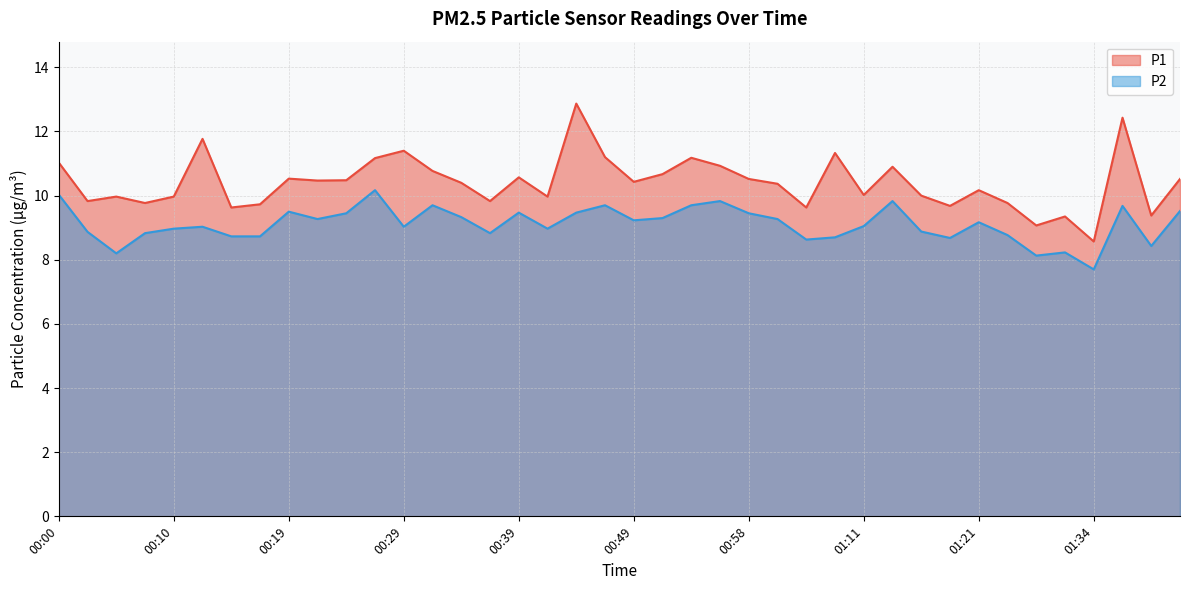

What position from the right is 00:17?

33